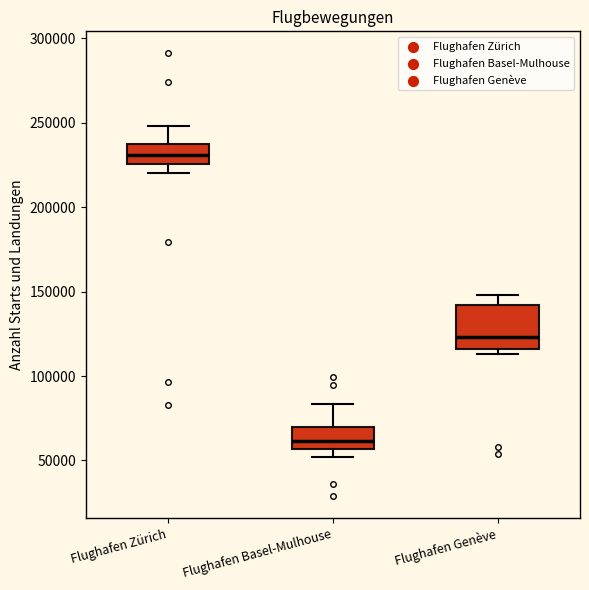

Reading left to right, read every box against the y-axis: the position of its median line, the range the box covers, and the ends of its whiskers. The values are not printed on the chart, so give them approximately, as read against the axis.

Flughafen Zürich: median 230000, box 225000 to 235000, whiskers 220000 to 250000
Flughafen Basel-Mulhouse: median 60000, box 55000 to 70000, whiskers 50000 to 85000
Flughafen Genève: median 125000, box 115000 to 140000, whiskers 115000 (just below the box's lower edge) to 150000